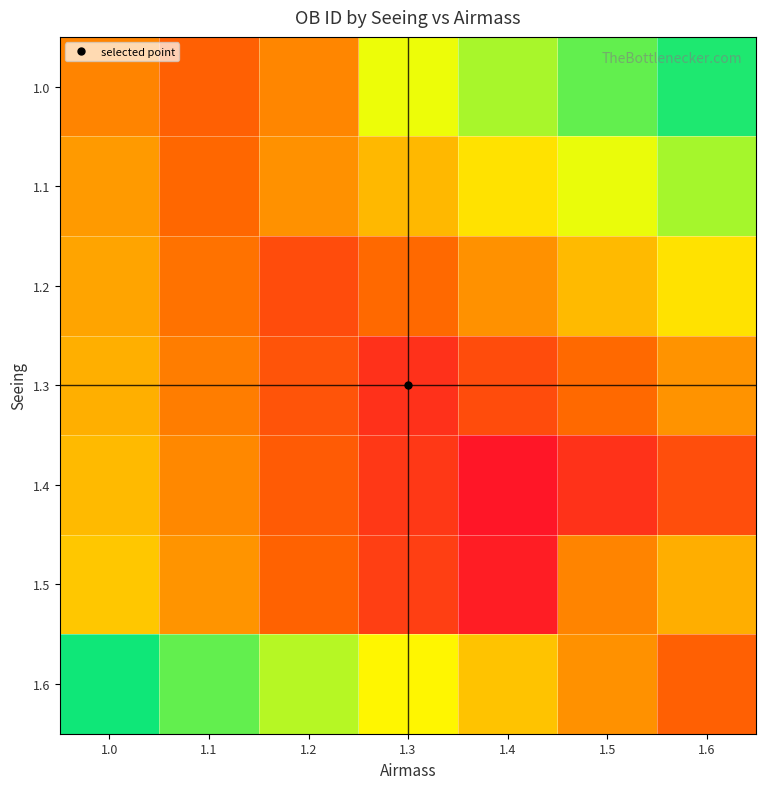

At which category is the sum across all series the highest?

1.2